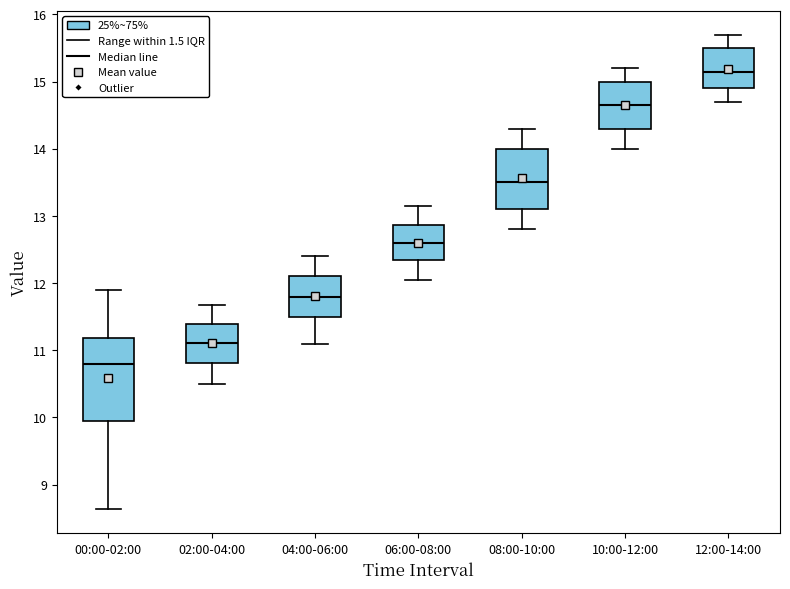

Where does the median line of the box for 06:00-08:00 sit on the y-axis? The values are not printed on the chart, so give them approximately, as read against the axis.

12.6